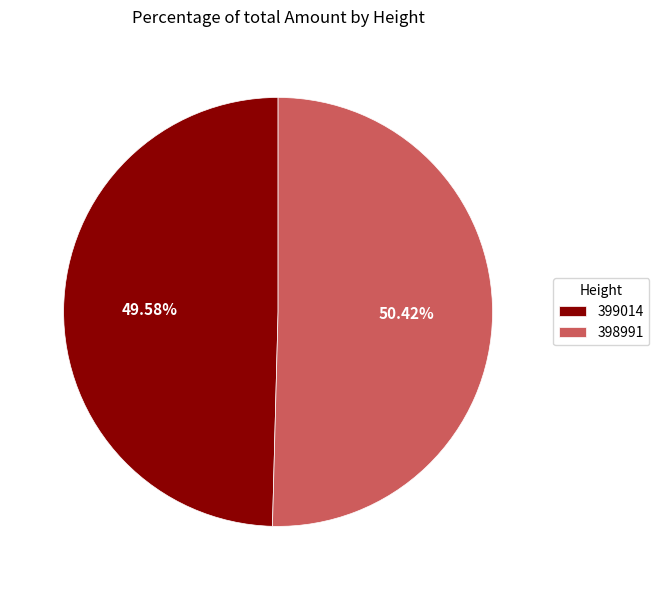

How many slices are in this pie chart?

2